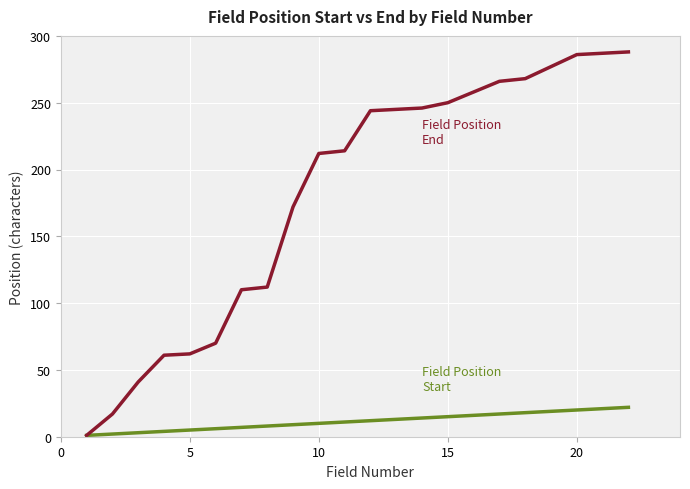

What is the maximum value shown in the chart?

288